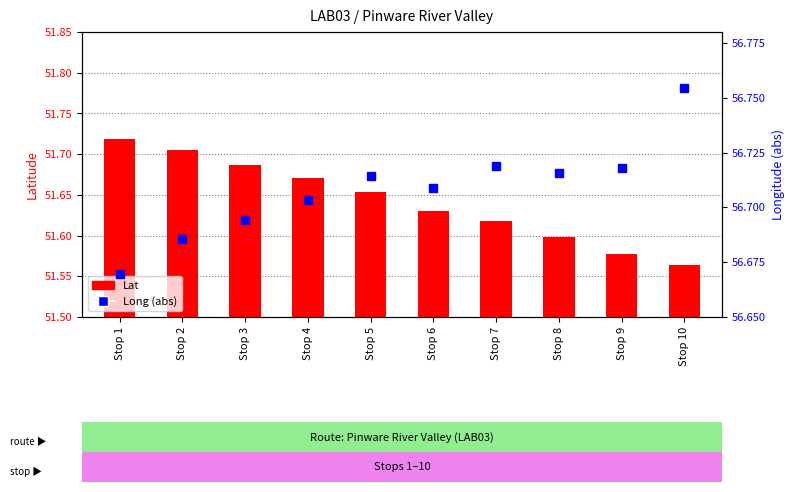

Which series reaches the maximum Y coordinate?

Long (abs)